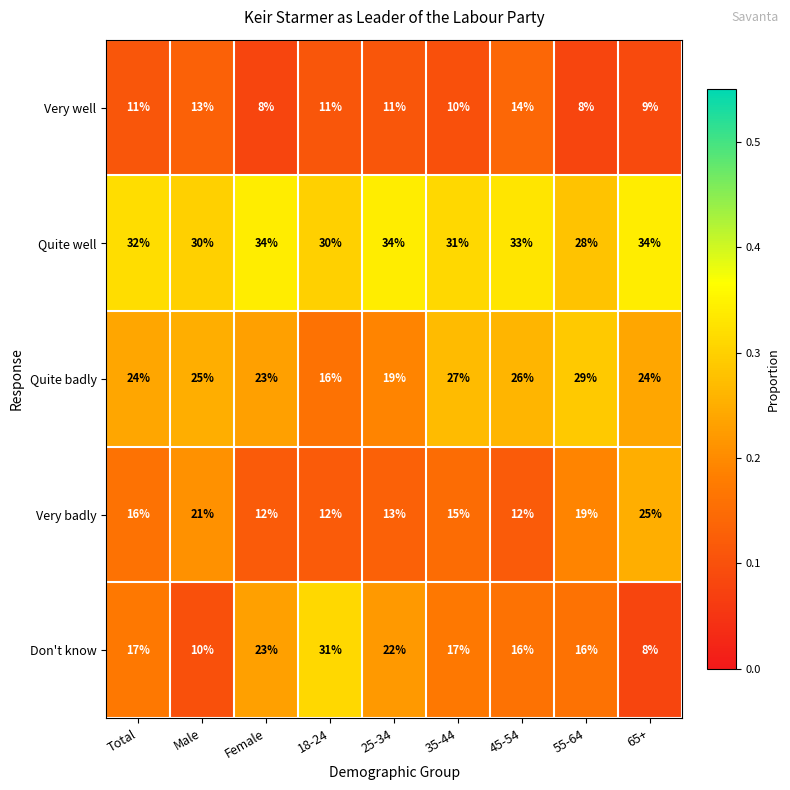

Which series has the widest spread of values?

Don't know